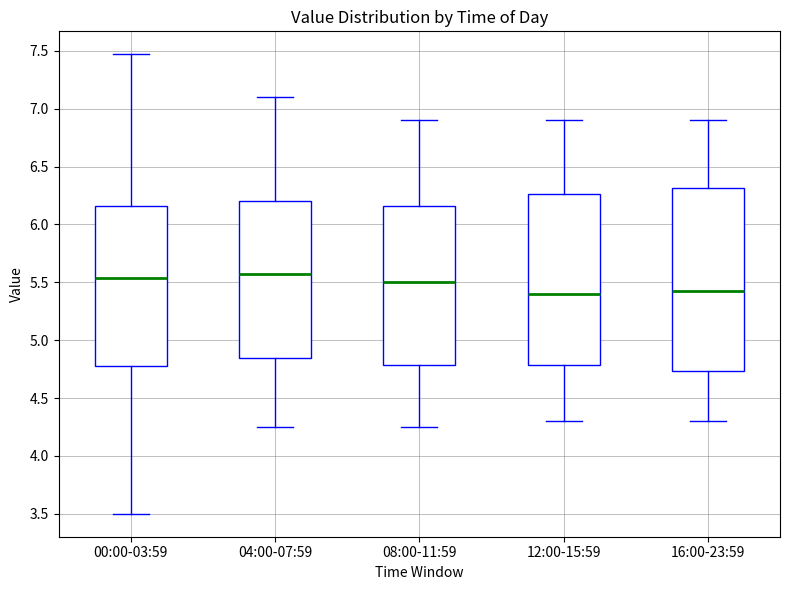

Reading left to right, read every box against the y-axis: the position of its median line, the range the box covers, and the ends of its whiskers. The values are not printed on the chart, so give them approximately, as read against the axis.

00:00-03:59: median 5.55, box 4.80 to 6.15, whiskers 3.50 to 7.45
04:00-07:59: median 5.60, box 4.85 to 6.20, whiskers 4.25 to 7.10
08:00-11:59: median 5.50, box 4.80 to 6.15, whiskers 4.25 to 6.90
12:00-15:59: median 5.40, box 4.80 to 6.25, whiskers 4.30 to 6.90
16:00-23:59: median 5.45, box 4.75 to 6.30, whiskers 4.30 to 6.90